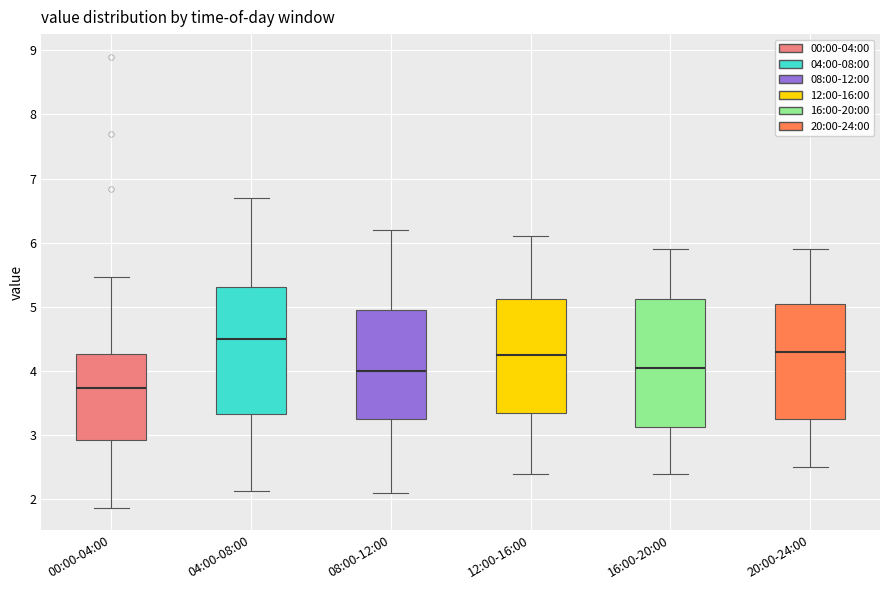

Where does the lower whisker of the box for 04:00-08:00 end on the y-axis? The values are not printed on the chart, so give them approximately, as read against the axis.

2.1